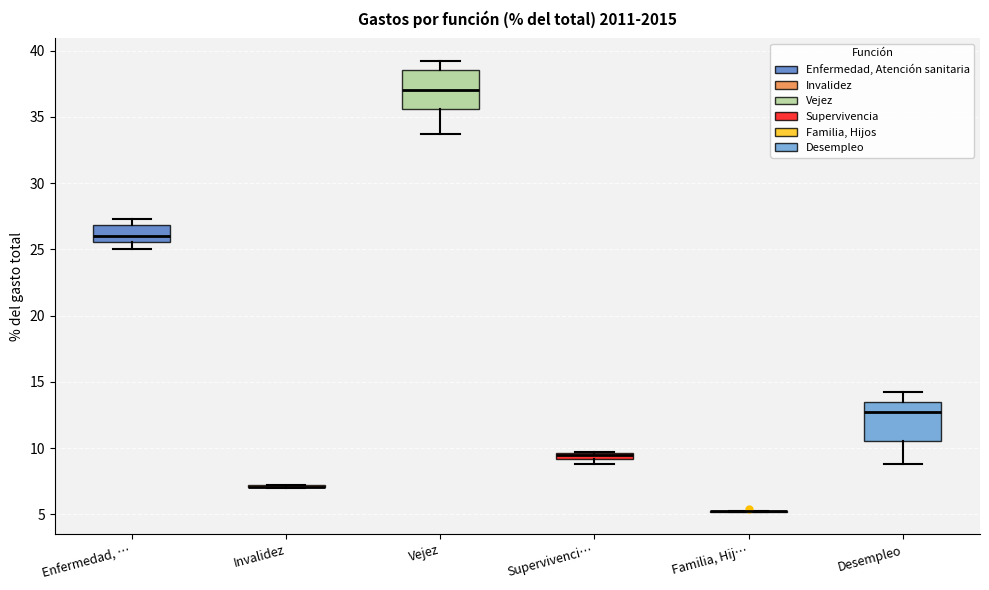

Where does the lower whisker of the box for Enfermedad, … end on the y-axis? The values are not printed on the chart, so give them approximately, as read against the axis.

25.0